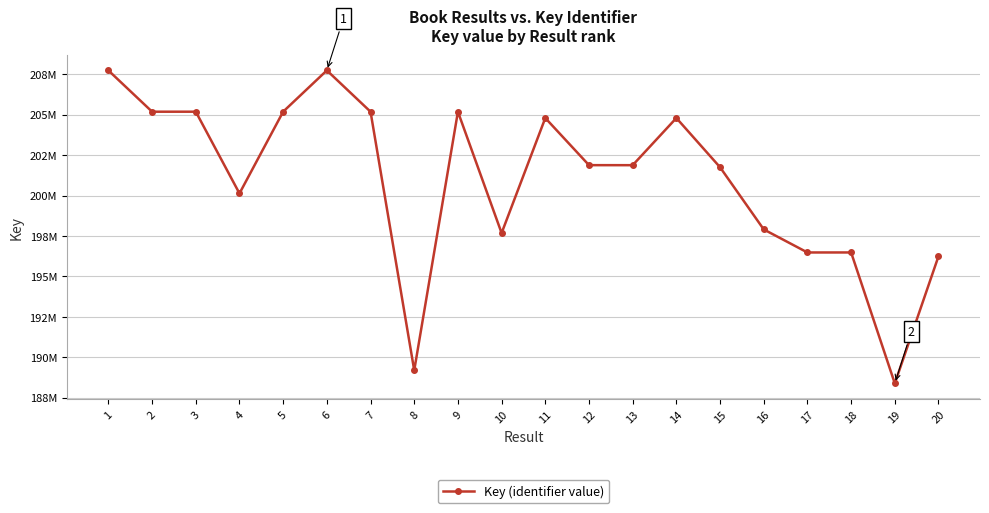

Does the chart have visible grid lines?

Yes